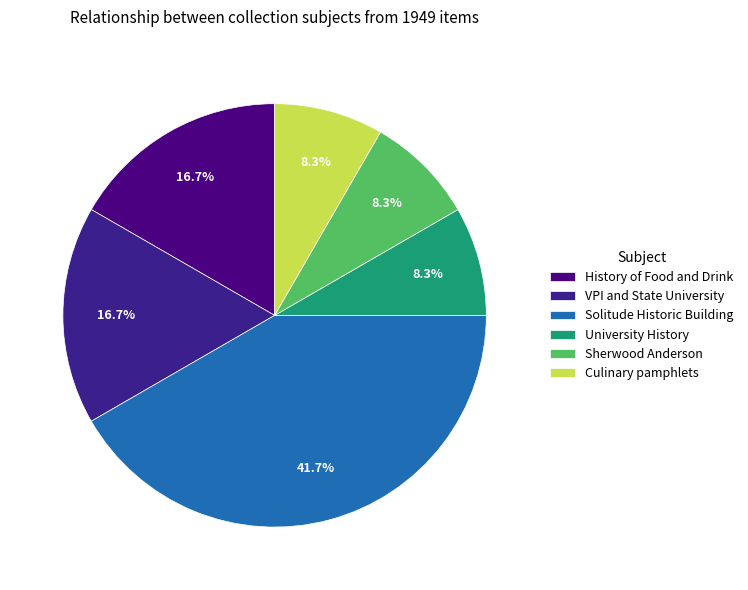

True or false: University History accounts for 8% of the total.

True